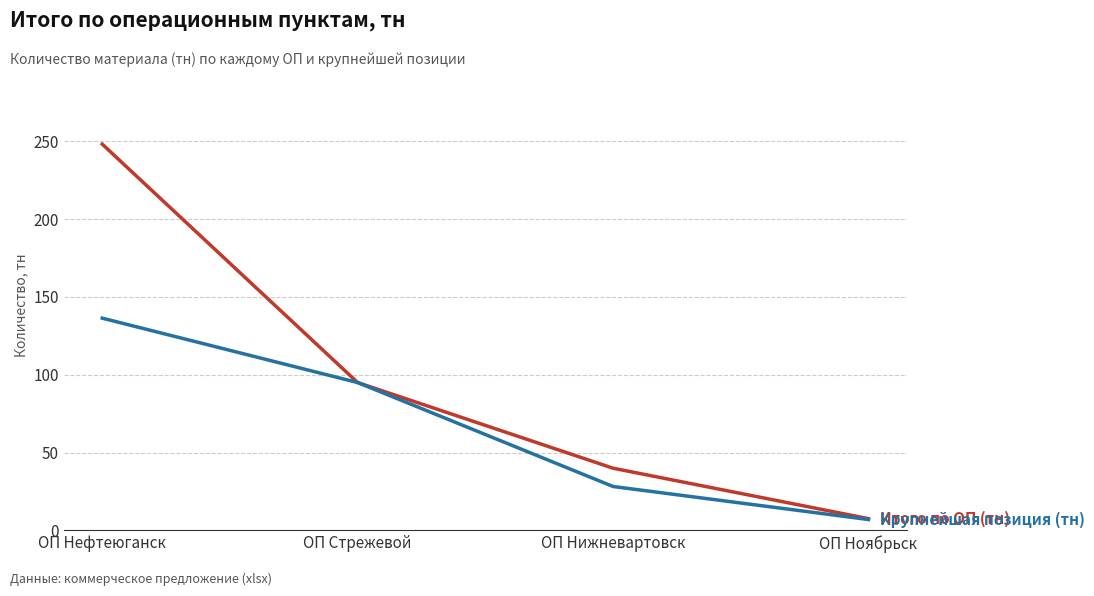

At which category is the sum across all series the highest?

ОП Нефтеюганск